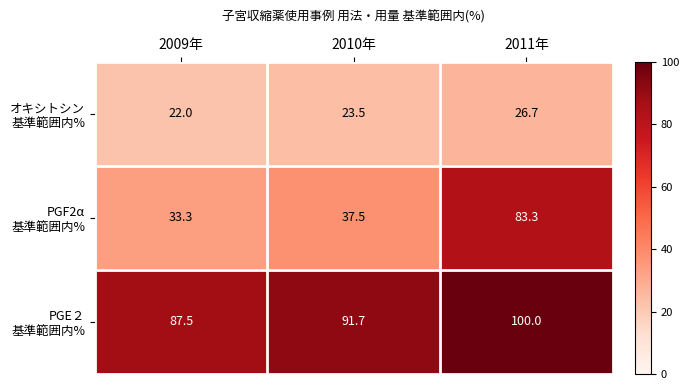

At how many categories does at least one series exceed 55?

3